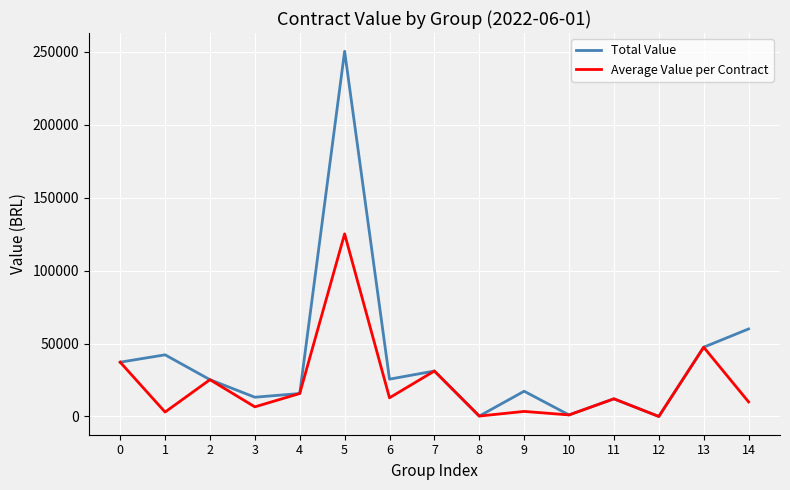

List the series in order of their peak value, highest first.

Total Value, Average Value per Contract